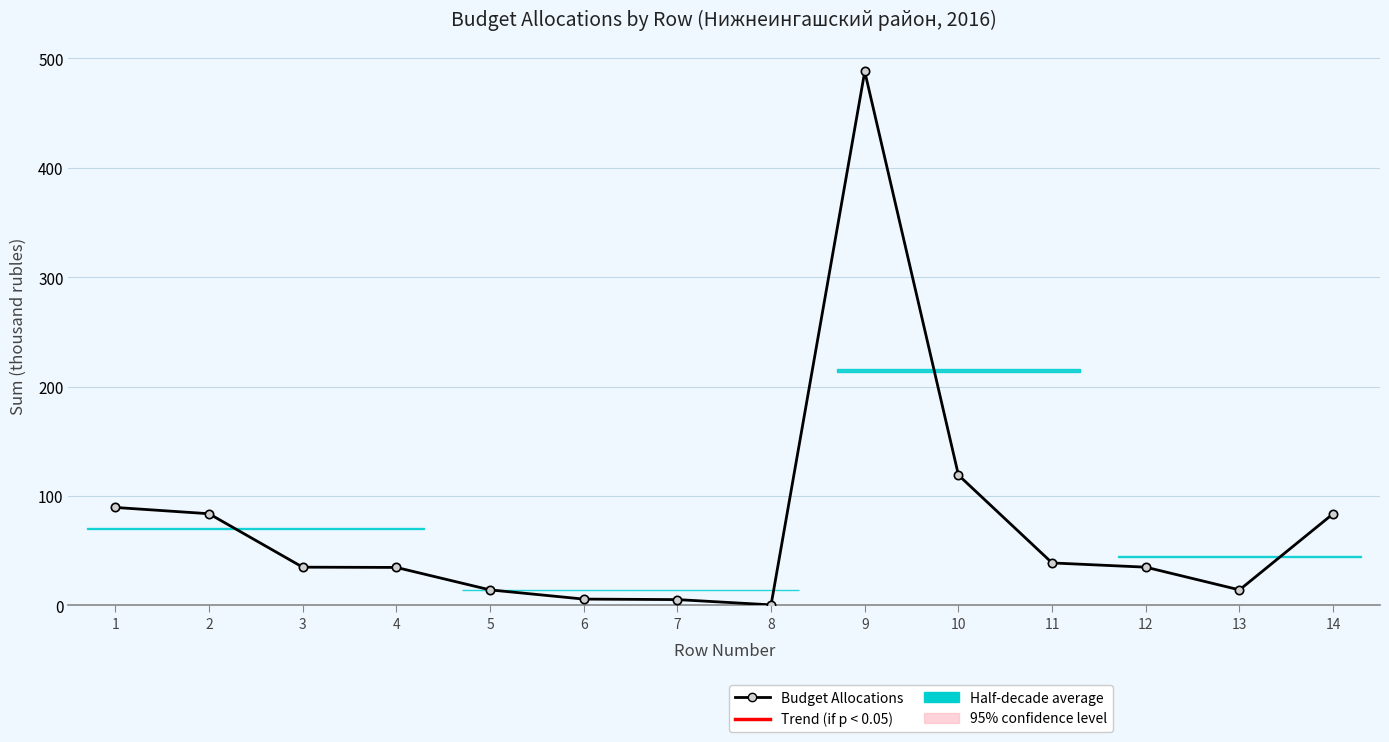

What is the maximum value shown in the chart?

488.1